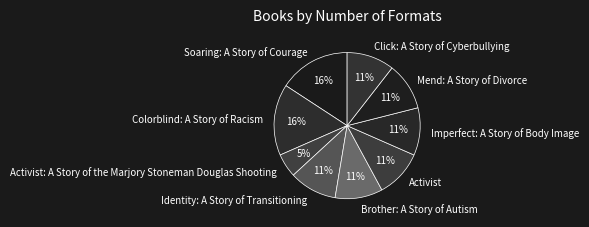

What is the smallest slice in the pie chart?

Activist: A Story of the Marjory Stoneman Douglas Shooting